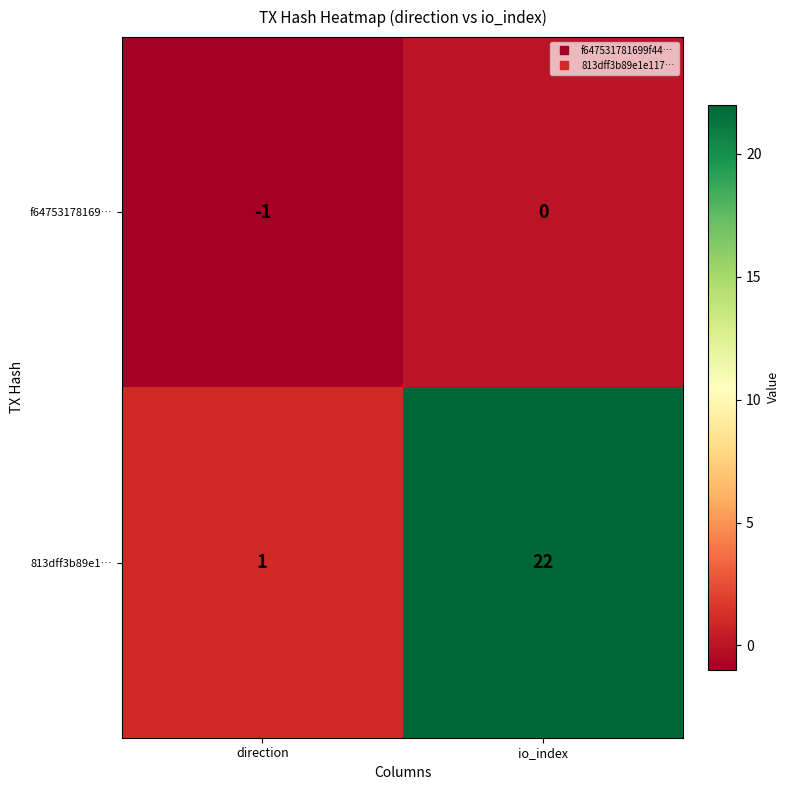

Reading left to right, transcribe all the data shown in this chart.

f64753178169…: -1	0
813dff3b89e1…: 1	22